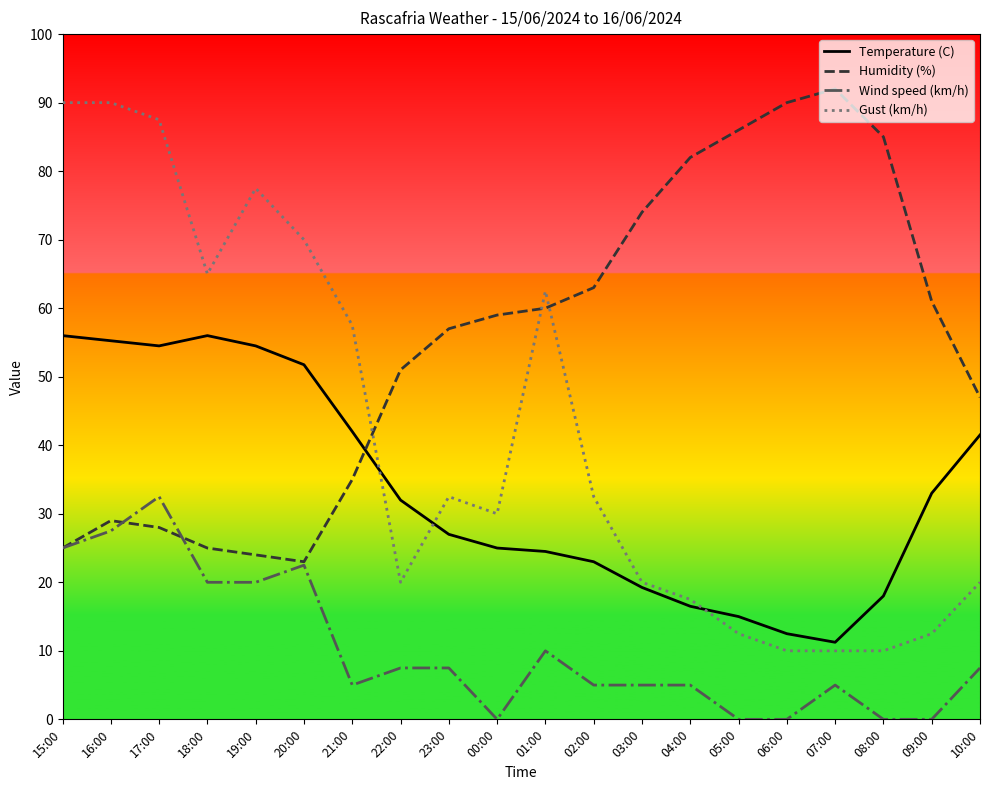

At 22:00, list the series in order from largest to smallest.

Humidity (%), Temperature (C), Gust (km/h), Wind speed (km/h)